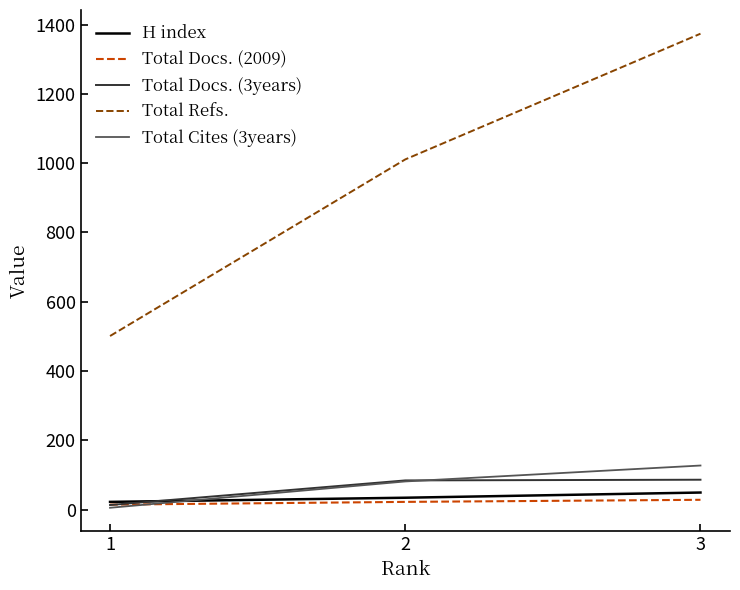

Rank the categories by Total Refs. value from lowest to highest.

1, 2, 3